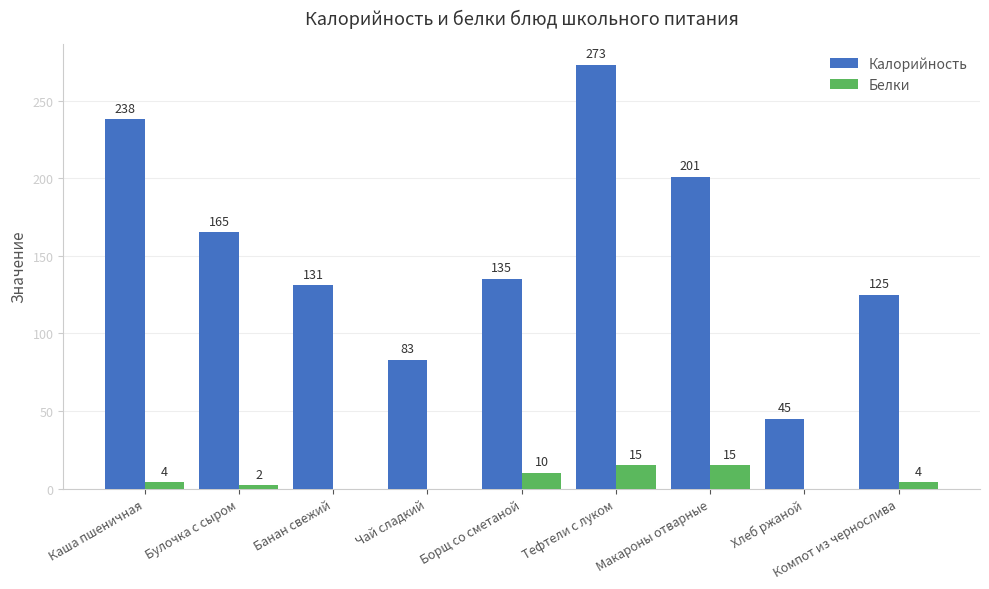

What is the sum of the Калорийность values at Тефтели с луком and Хлеб ржаной?

318